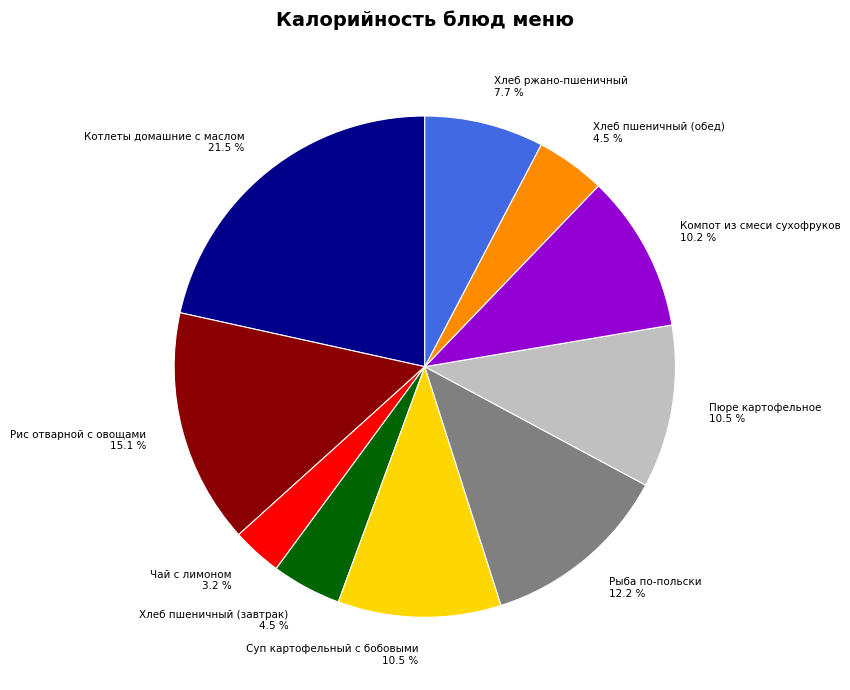

What is the total percentage of Пюре картофельное 10.5 % and Компот из смеси сухофруков 10.2 %?

20.7%